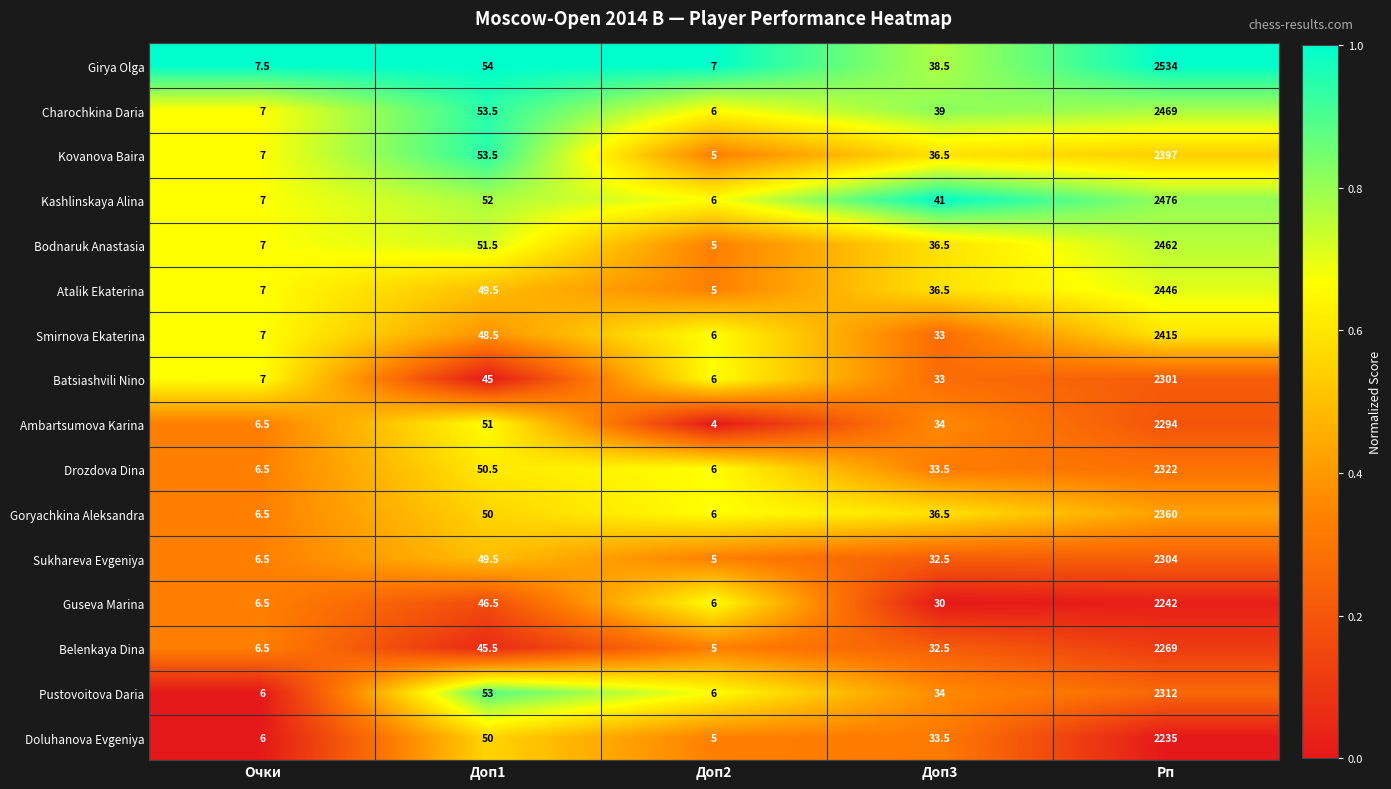

Count the number of categories in the chart.

5